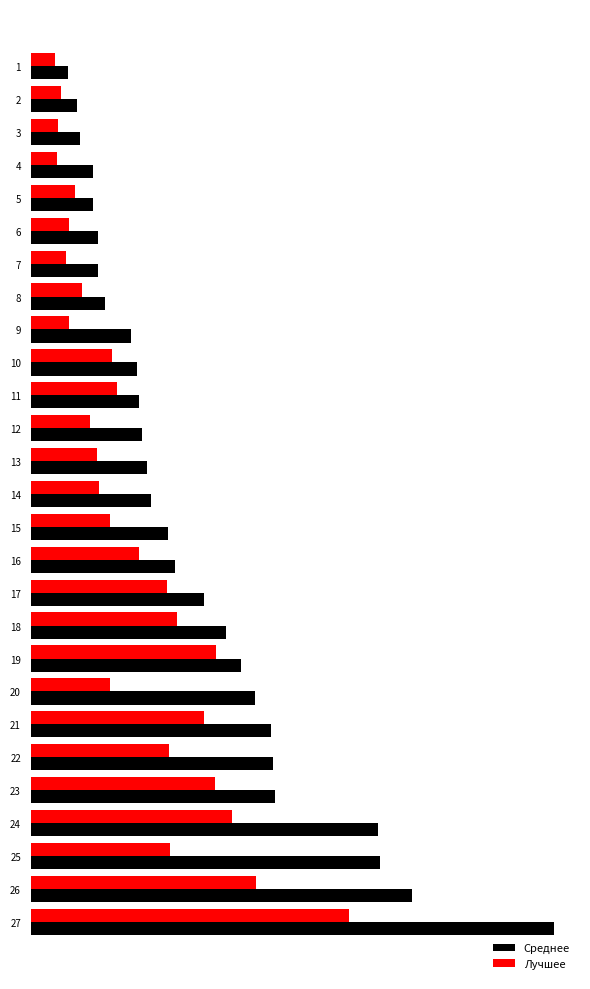

What are all the series names shown in the legend?

Среднее, Лучшее